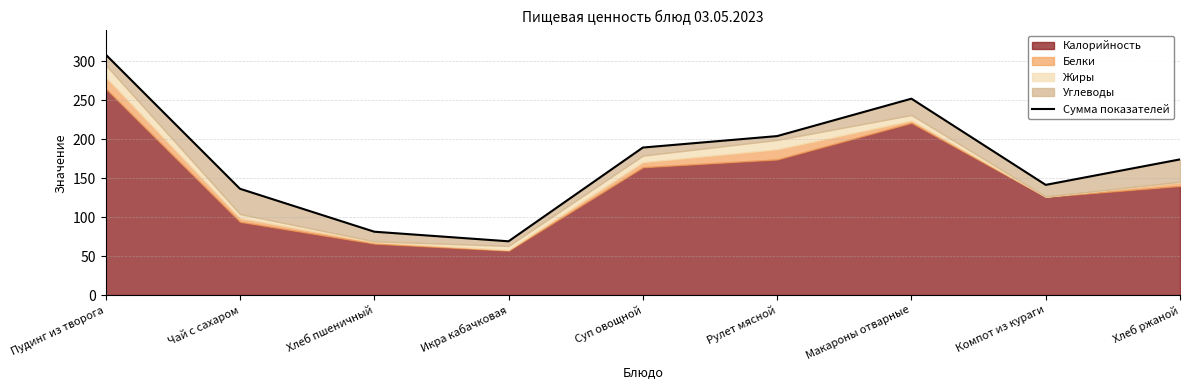

Reading right to left, transcribe all the data shown in this chart.

174.1	141.4	252.0	204.0	189.3	69.0	81.3	136.4	308.7